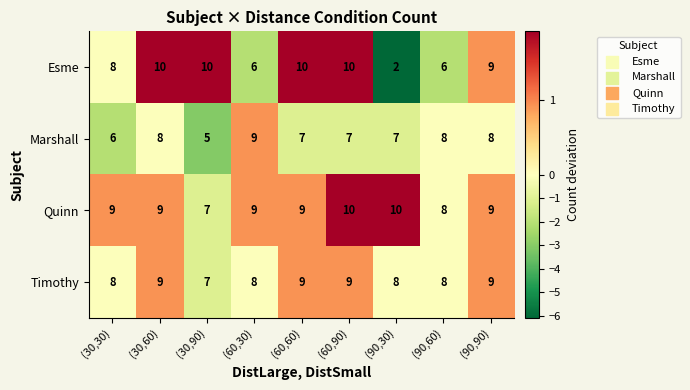

What is the total value across all series at (30,30)?

31